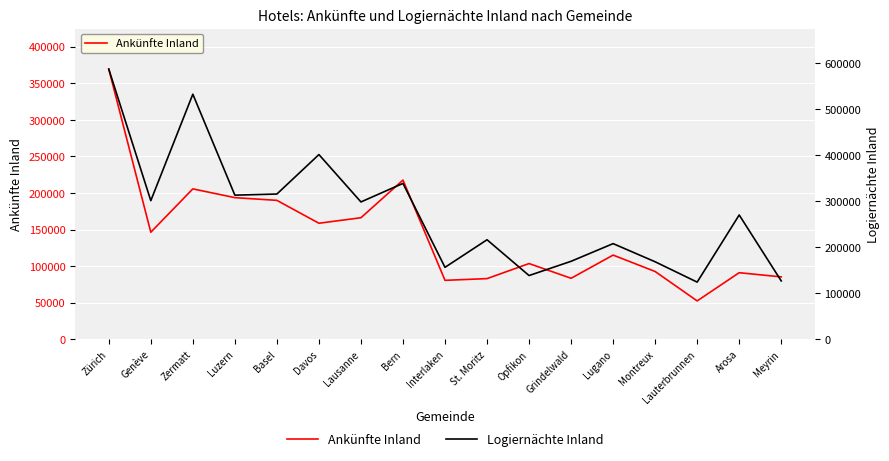

Count the number of categories in the chart.

17